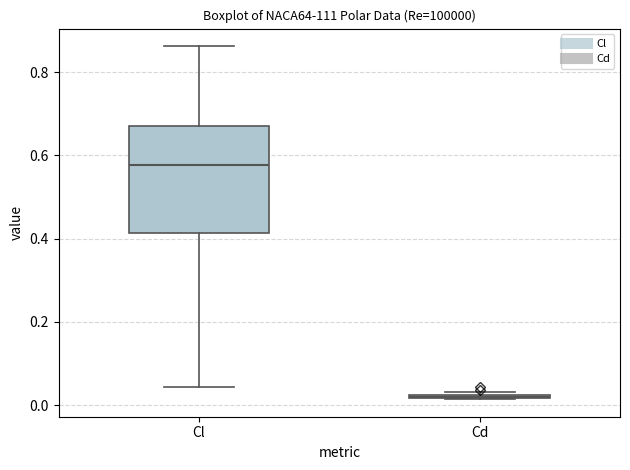

Reading left to right, transcribe this box plot: for each box, give where its median line is, the range the box spans, and where its two whiskers end, as read against the y-axis. The values are not printed on the chart, so give them approximately, as read against the axis.

Cl: median 0.58, box 0.42 to 0.68, whiskers 0.04 to 0.86
Cd: box collapsed to a line at 0.02, whiskers 0.02 to 0.04